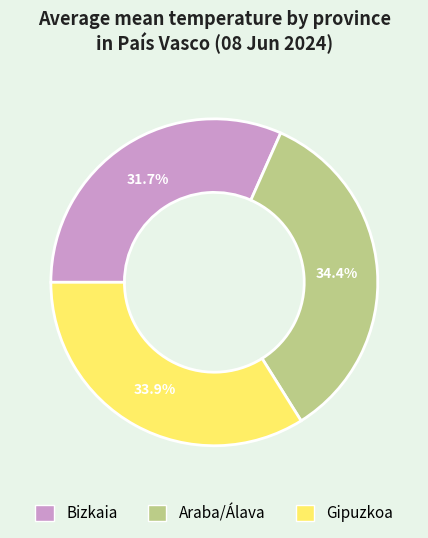

To the nearest percent, what is the average slice percentage?

33%